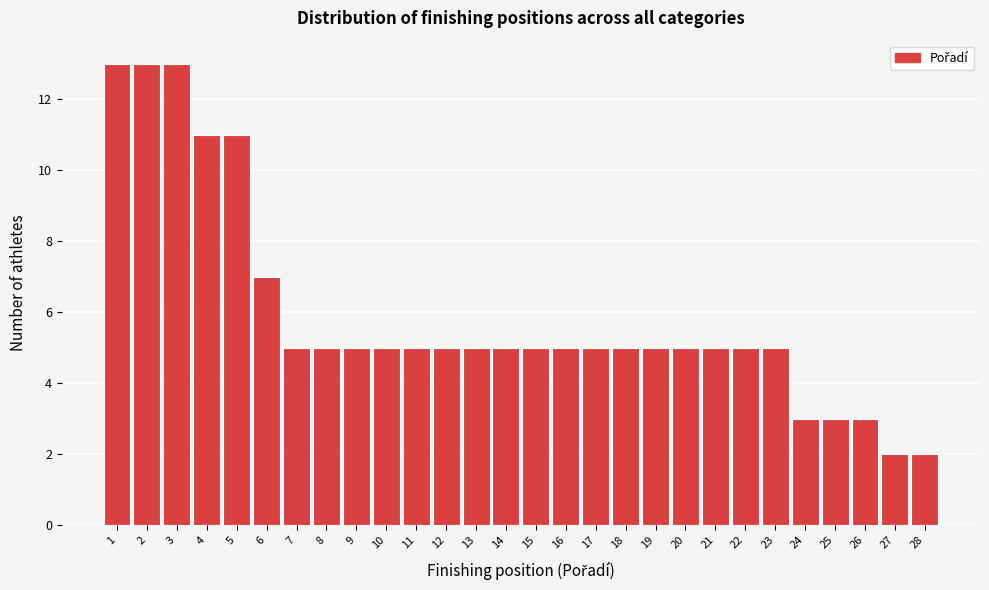

Reading left to right, transcribe all the data shown in this chart.

13	13	13	11	11	7	5	5	5	5	5	5	5	5	5	5	5	5	5	5	5	5	5	3	3	3	2	2